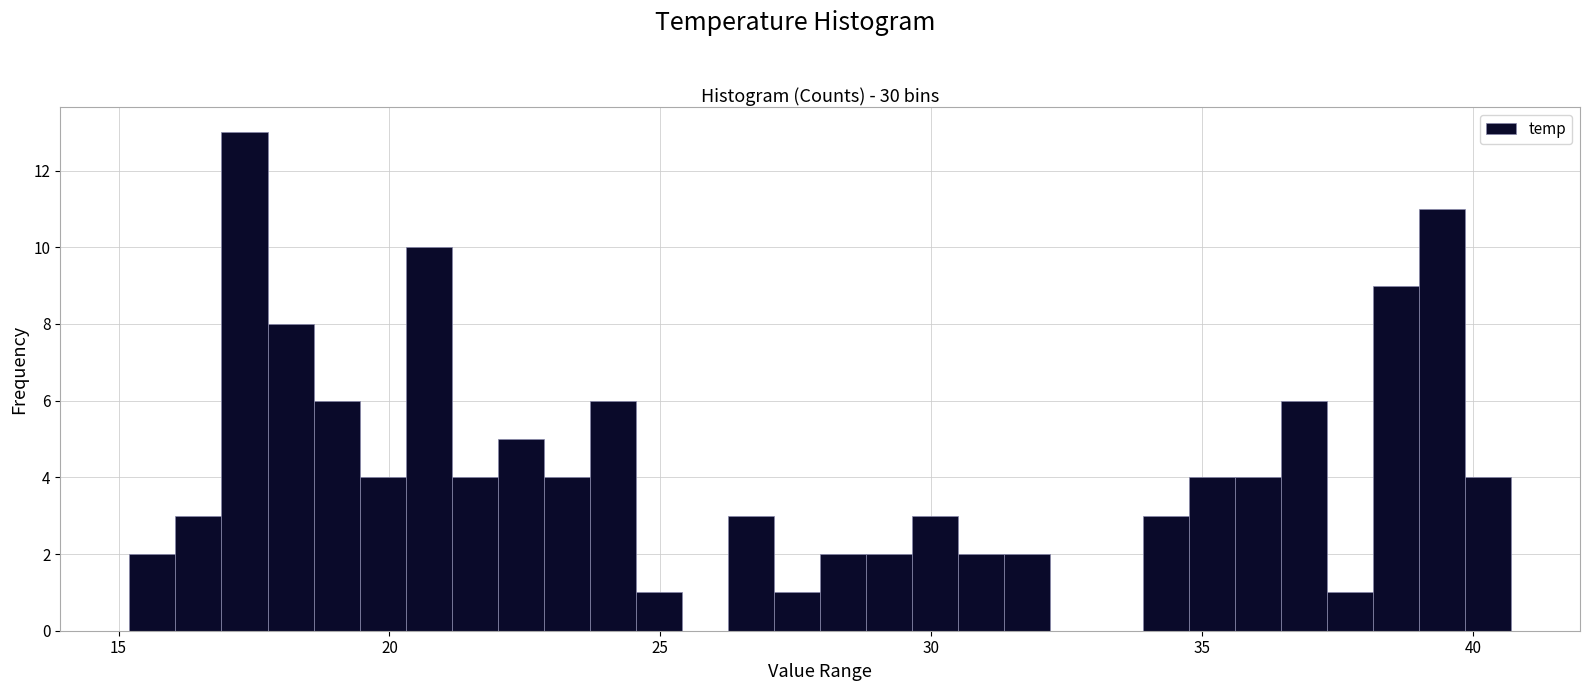

Around what value on the x-axis is the tallest bar? Give the approximate position of its centre, as read against the axis.

17.5